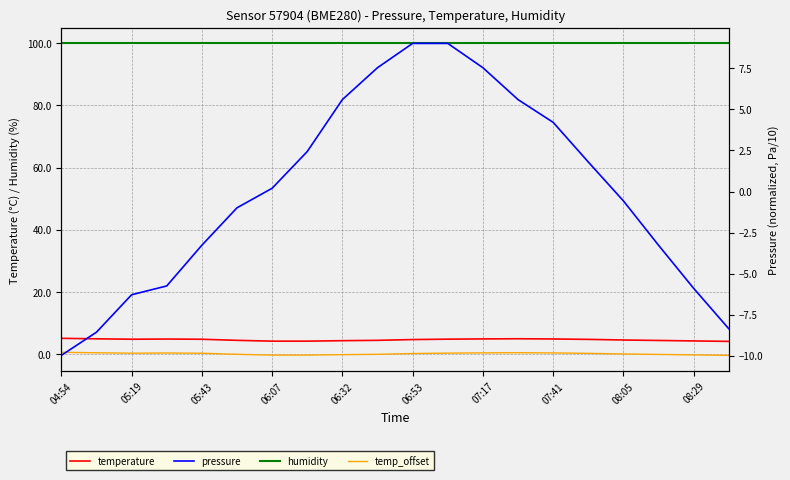

True or false: temperature has more than 2 interior local peaks.

False